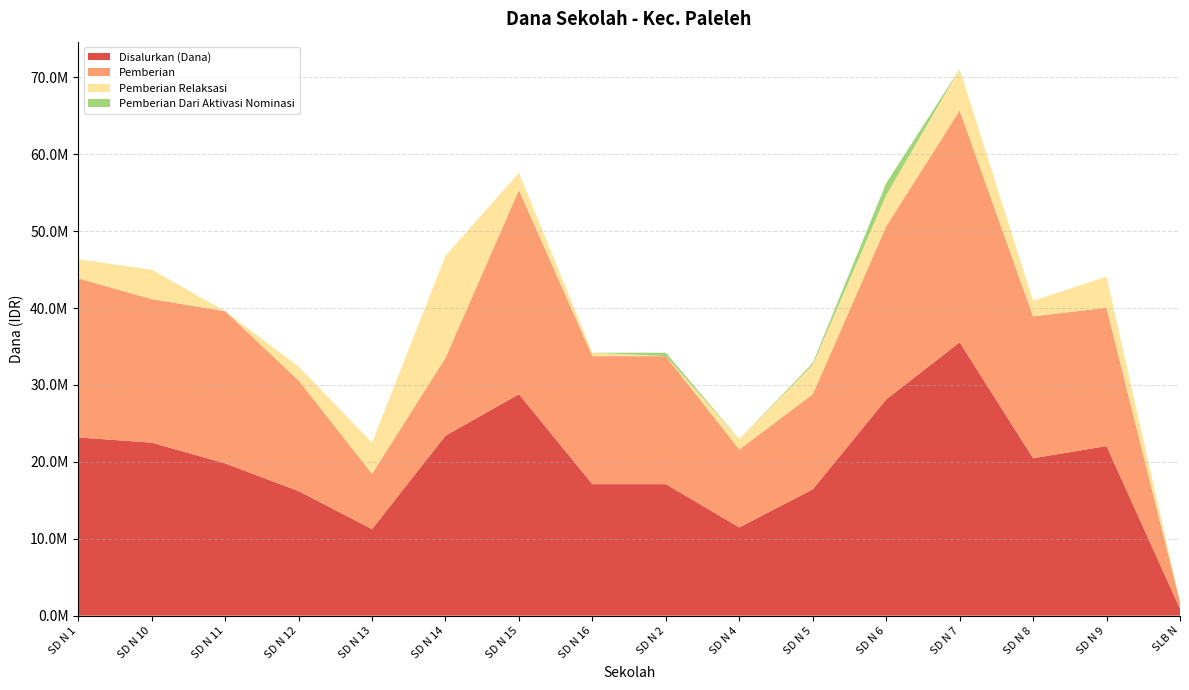

Reading left to right, transcribe all the data shown in this chart.

Disalurkan (Dana): 23175000	22500000	19800000	16200000	11250000	23400000	28800000	17100000	17100000	11475000	16425000	28125000	35550000	20475000	22050000	900000
Pemberian: 20700000	18675000	19800000	14400000	7200000	10125000	26550000	16650000	16650000	10125000	12375000	22500000	30150000	18450000	18000000	900000
Pemberian Relaksasi: 2475000	3825000	0	1800000	4050000	13275000	2250000	450000	0	1350000	3825000	4050000	5400000	2025000	4050000	0
Pemberian Dari Aktivasi Nominasi: 0	0	0	0	0	0	0	0	450000	0	225000	1575000	0	0	0	0